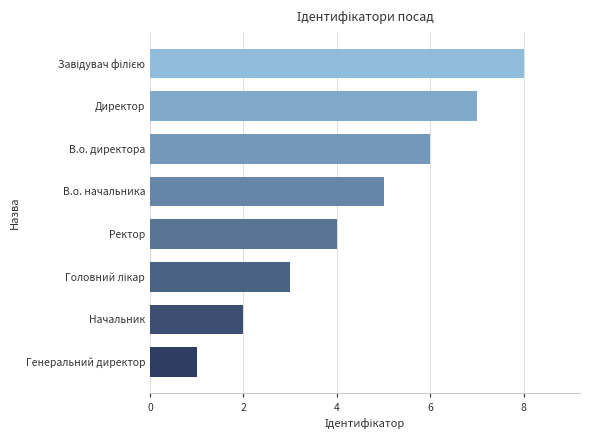

What is the change in value from Начальник to В.о. директора?

+4